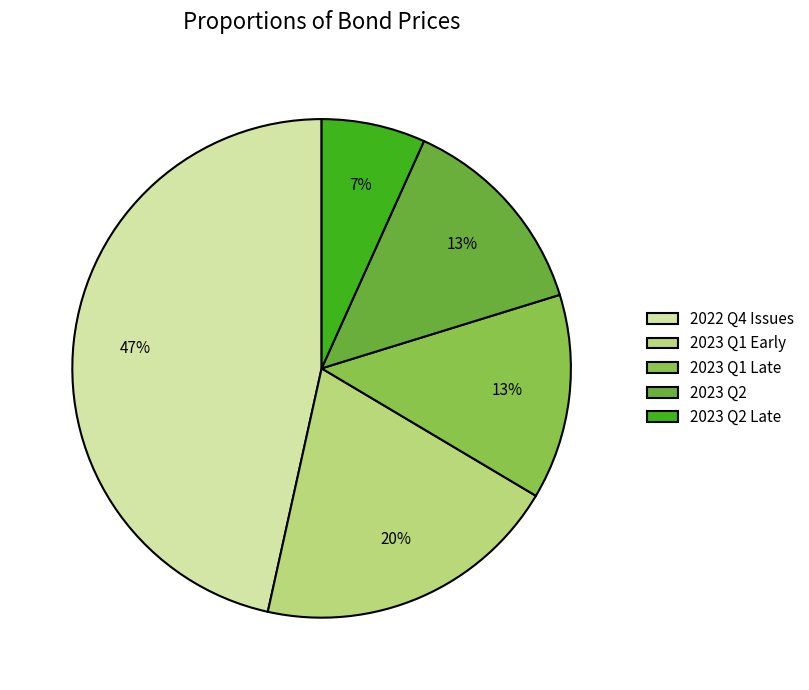

Is there a majority slice in this chart?

No